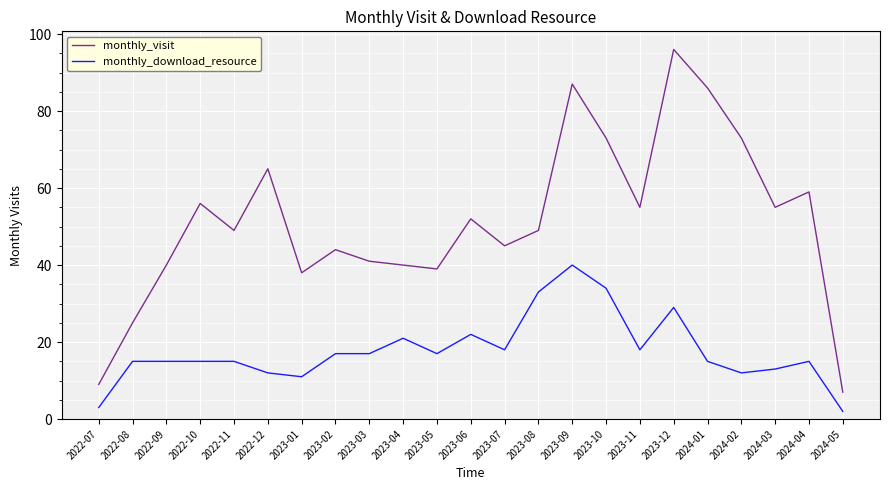

What position from the right is 2024-02?

4